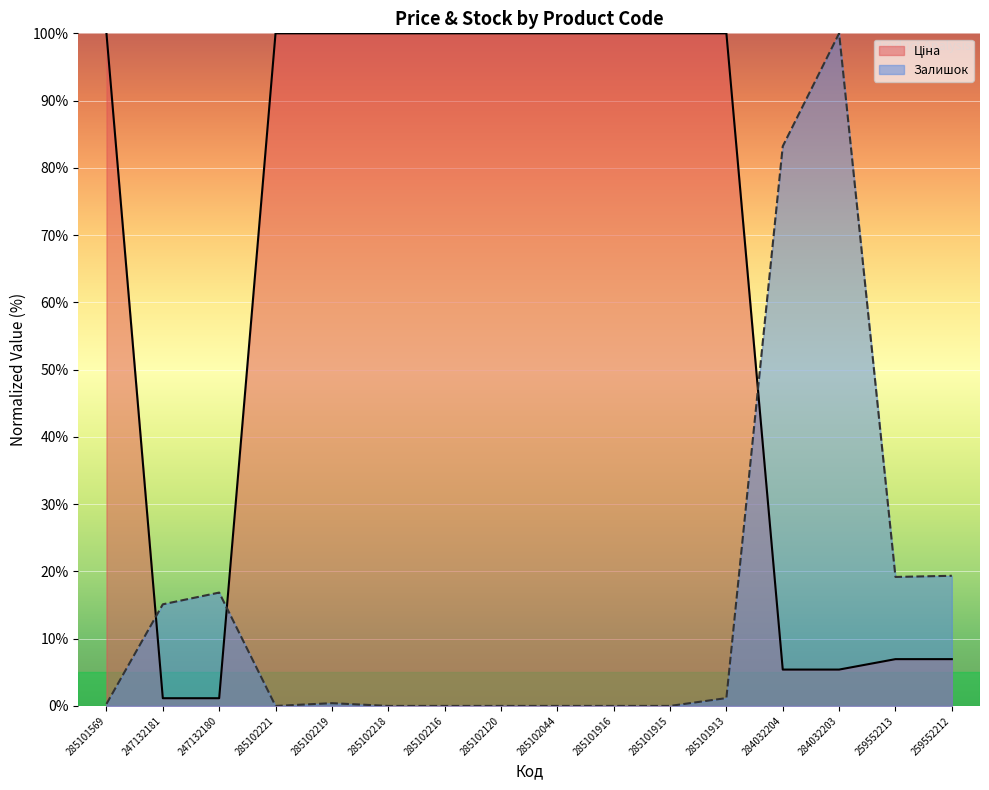

How many times do Ціна and Залишок cross each other?

3